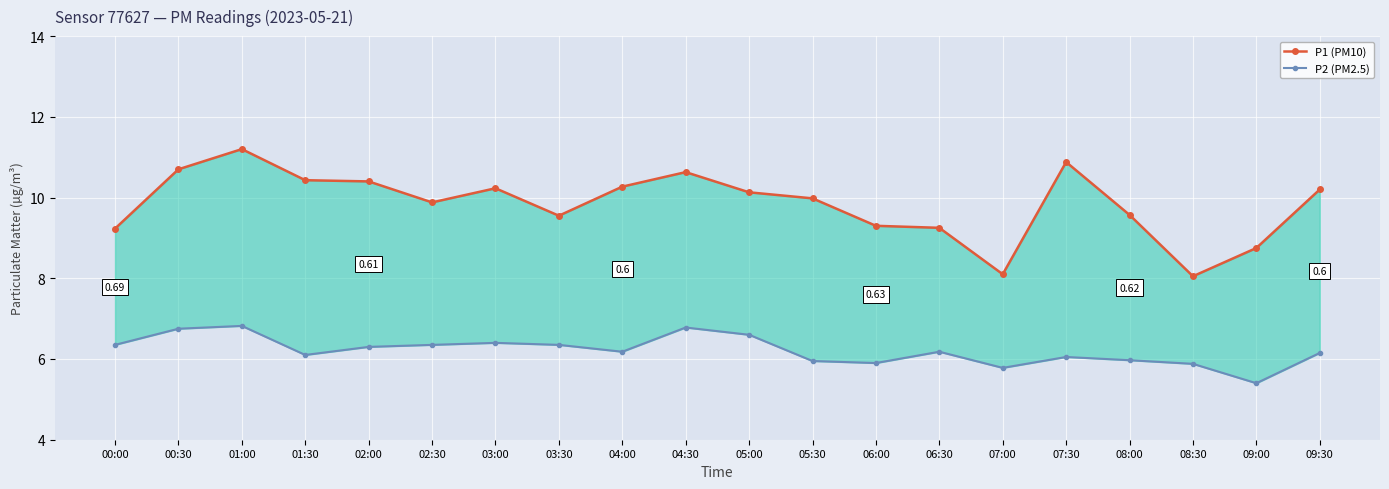

What is the label of the 13th point from the left?

06:00